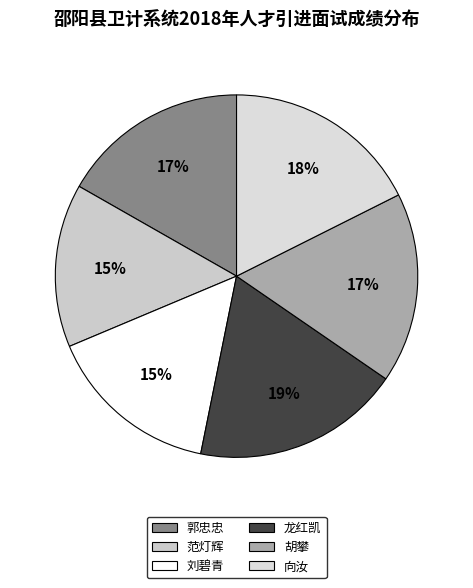

The 向汝 slice represents 18% of the pie. True or false?

True